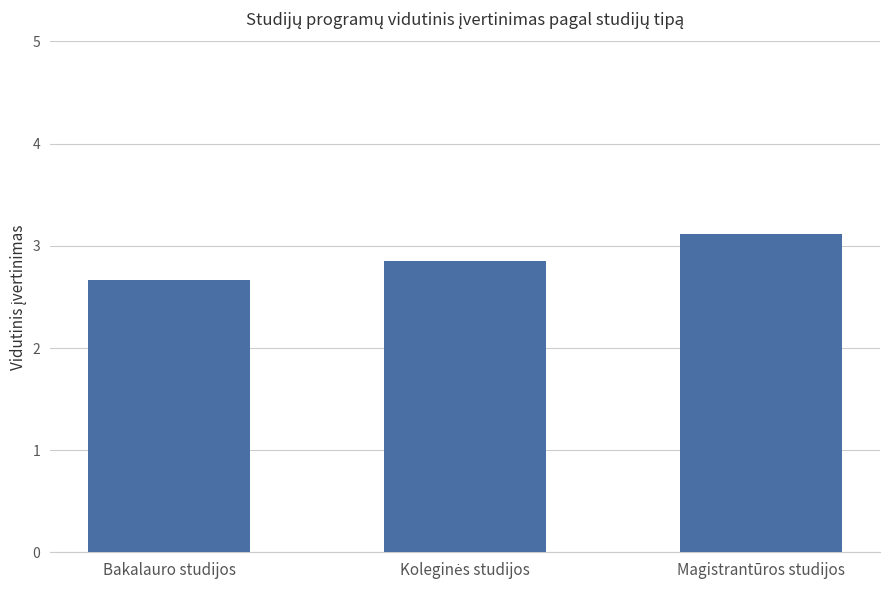

The chart shows a value of 0.6 at Magistrantūros studijos. True or false?

False